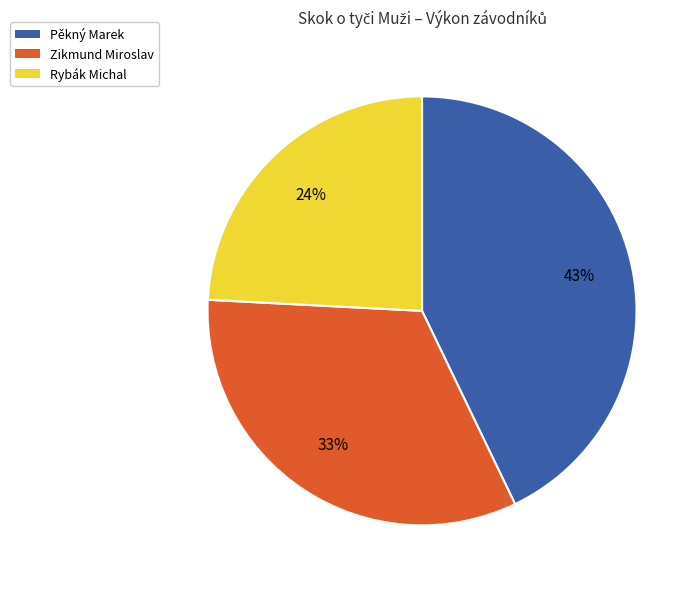

How many slices are in this pie chart?

3